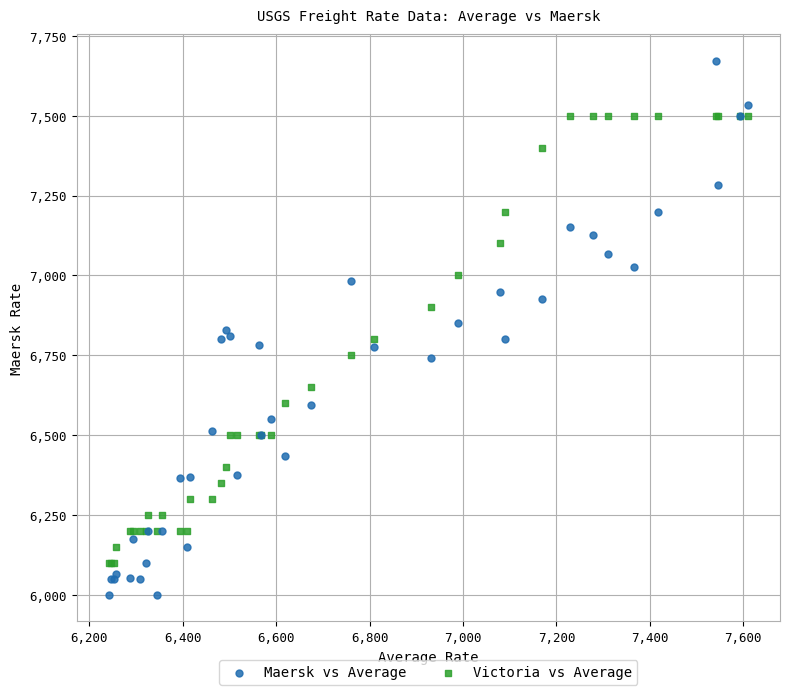

Which series reaches the maximum Y coordinate?

Maersk vs Average